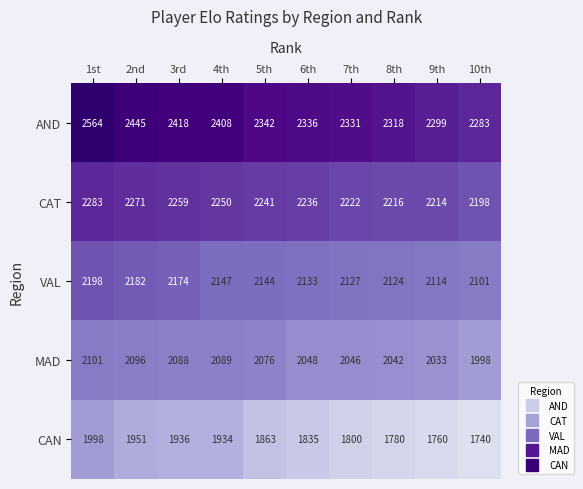

Which category has the highest value across all series?

1st